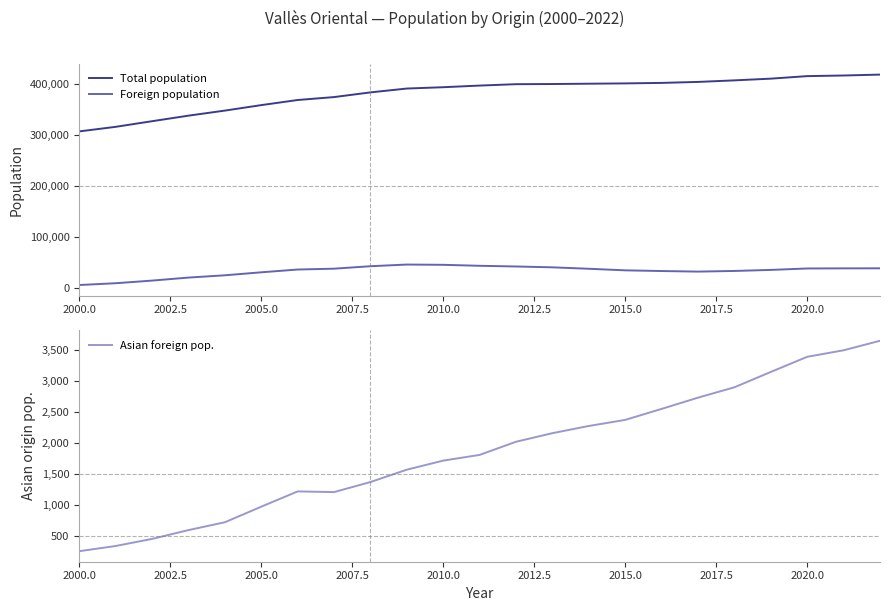

What is the smallest value displayed?

256